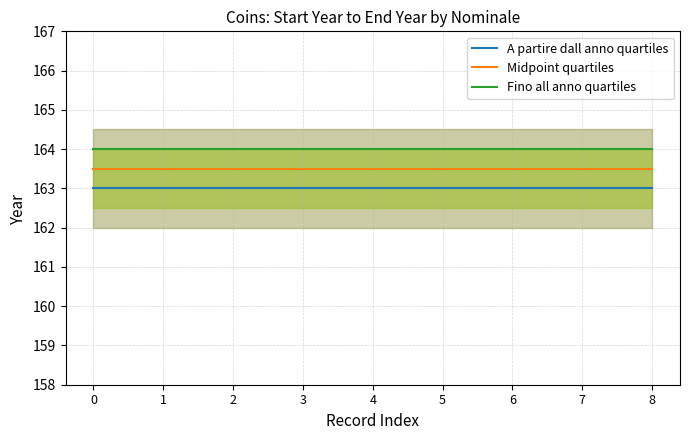

Is the value of Fino all anno quartiles at 5 greater than the value of A partire dall anno quartiles at 3?

Yes